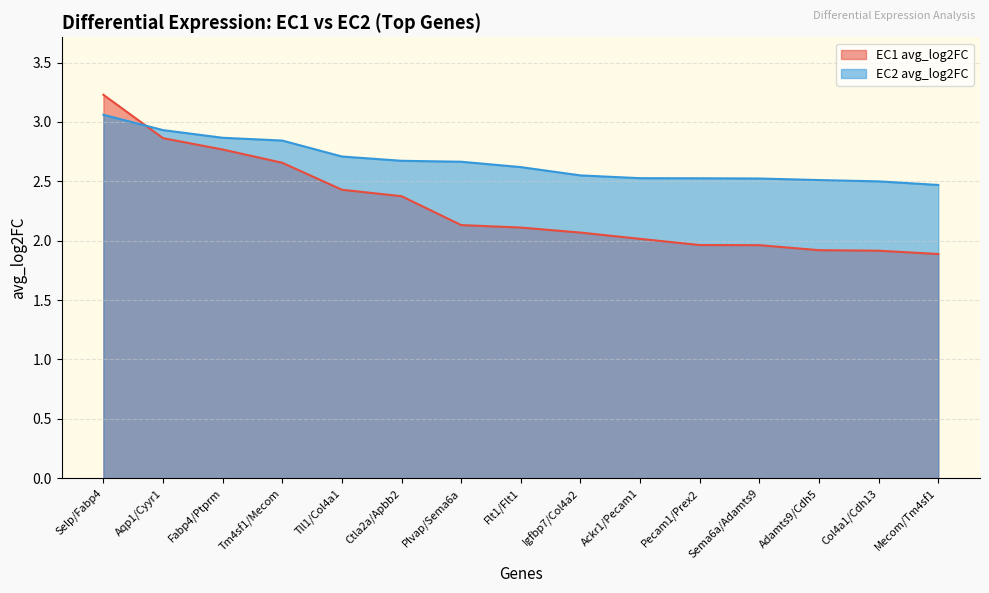

How many times do EC1 avg_log2FC and EC2 avg_log2FC cross each other?

1